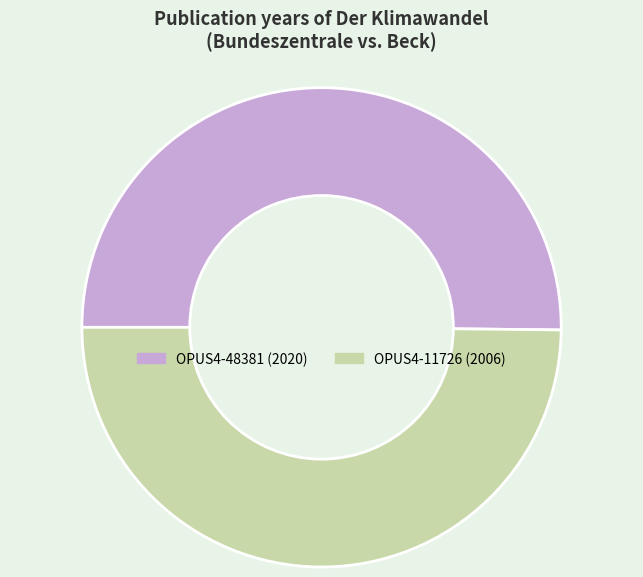

Count the number of slices in the pie.

2